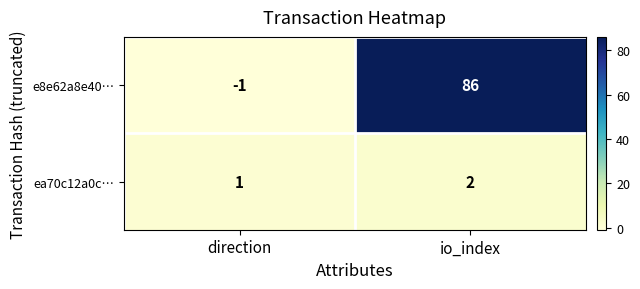

What is the sum of all e8e62a8e40… values?

85